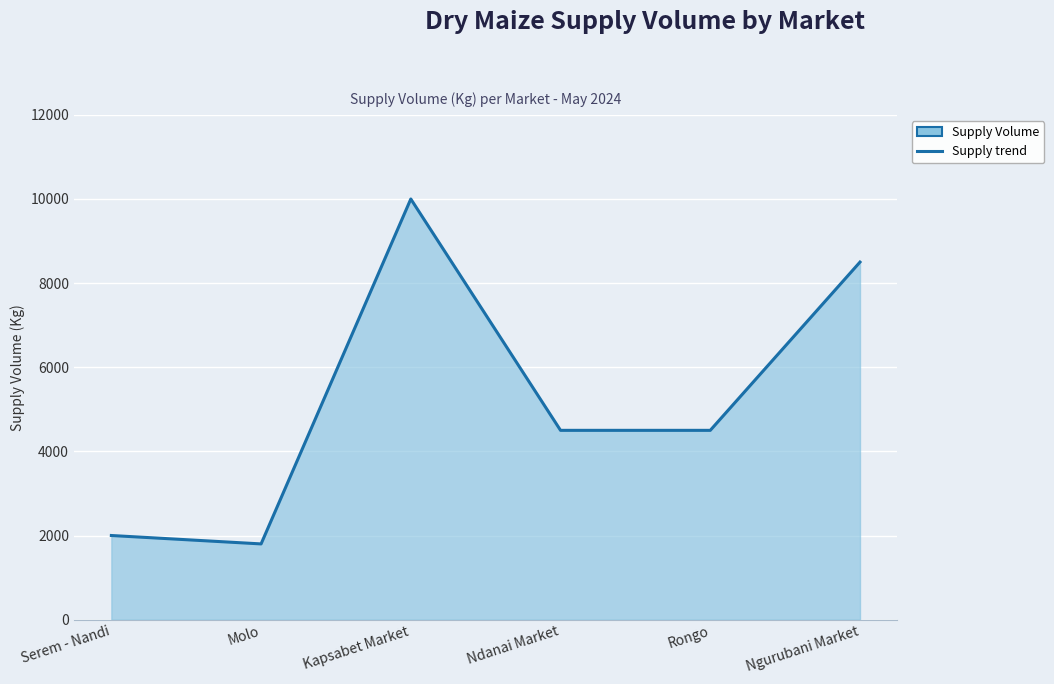

What is the label of the 2nd point from the left?

Molo